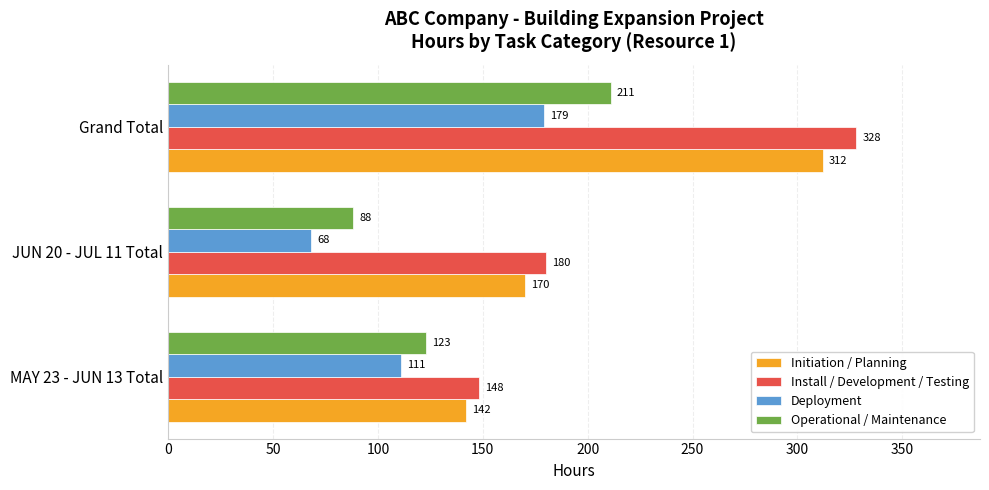

At MAY 23 - JUN 13 Total, list the series in order from smallest to largest.

Deployment, Operational / Maintenance, Initiation / Planning, Install / Development / Testing